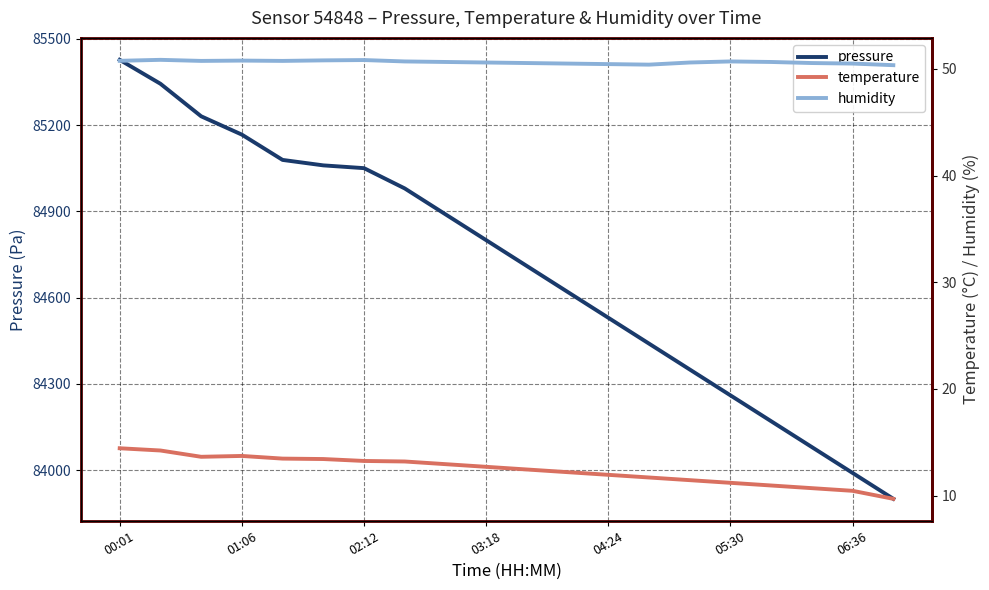

Which series has the widest spread of values?

pressure